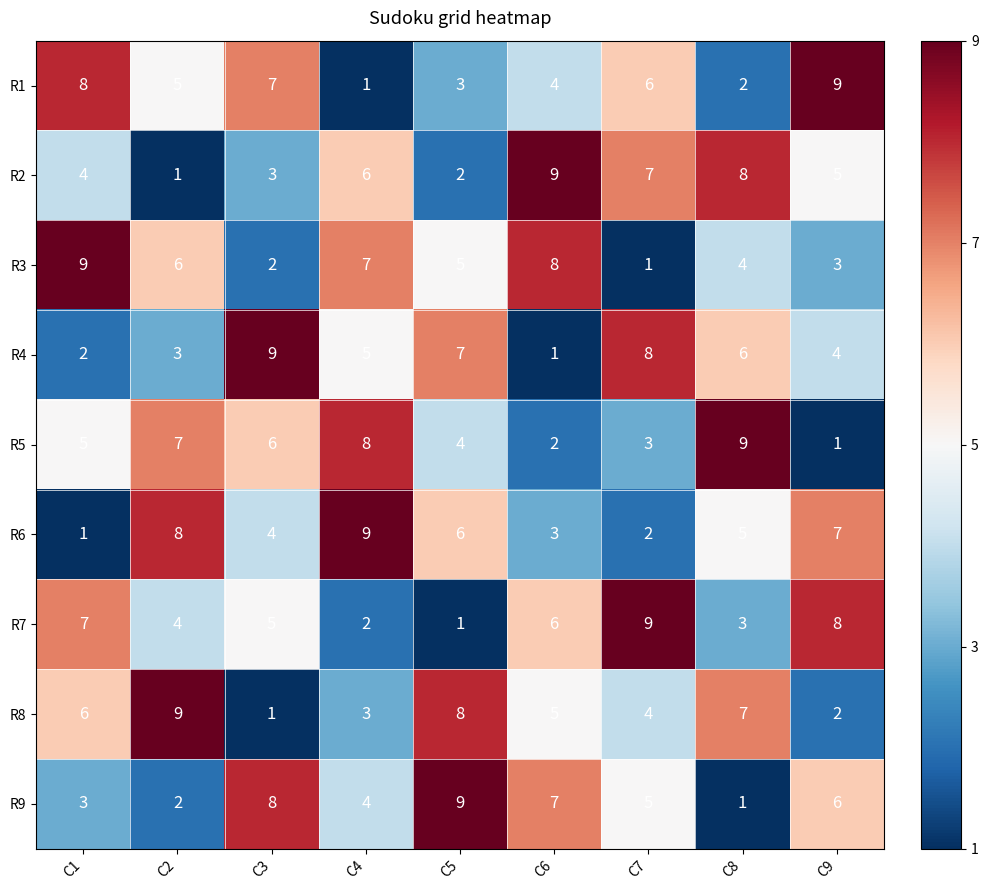

What is the spread (max minus min) of values at C5?

8